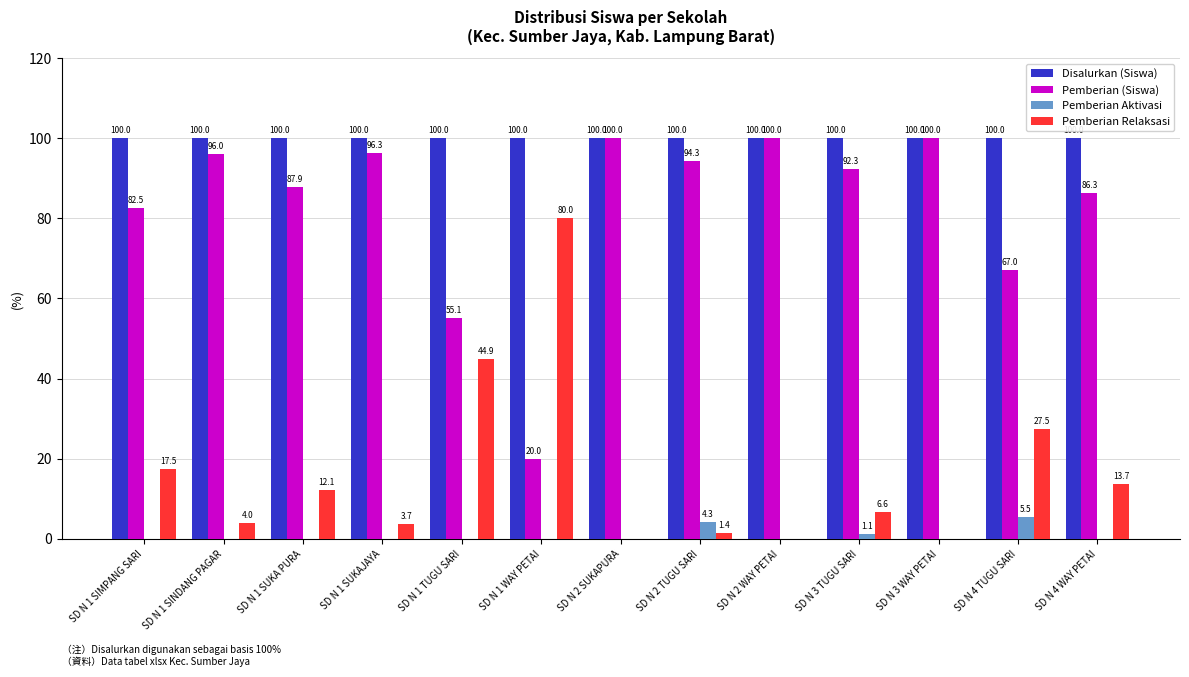

What is the sum of the Disalurkan (Siswa) values at SD N 3 WAY PETAI and SD N 3 TUGU SARI?

200.0